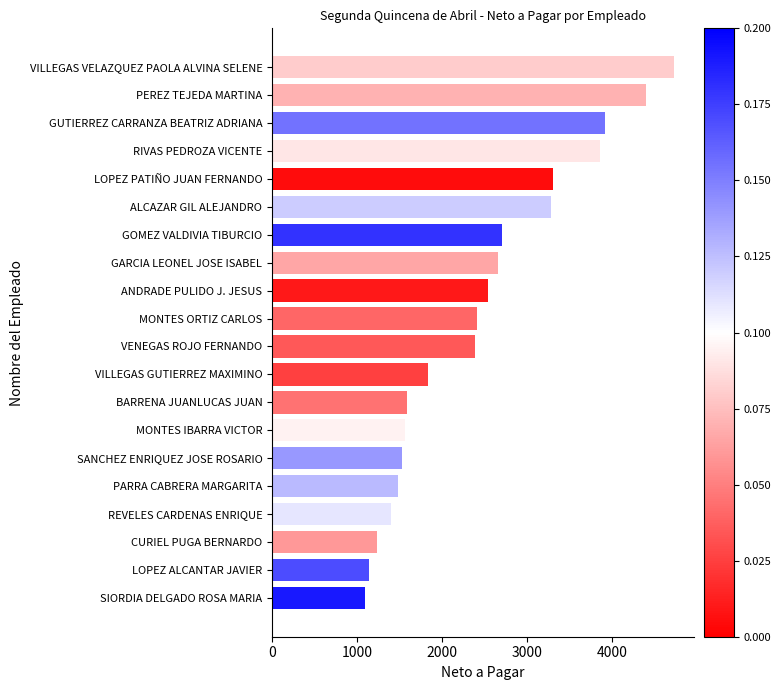

Which category has the highest value across all series?

VILLEGAS VELAZQUEZ PAOLA ALVINA SELENE